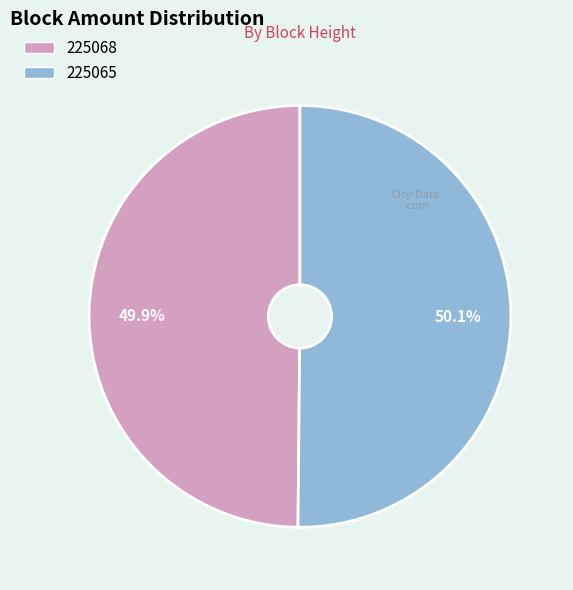

Combined, do 225065 and 225068 account for over 50%?

Yes